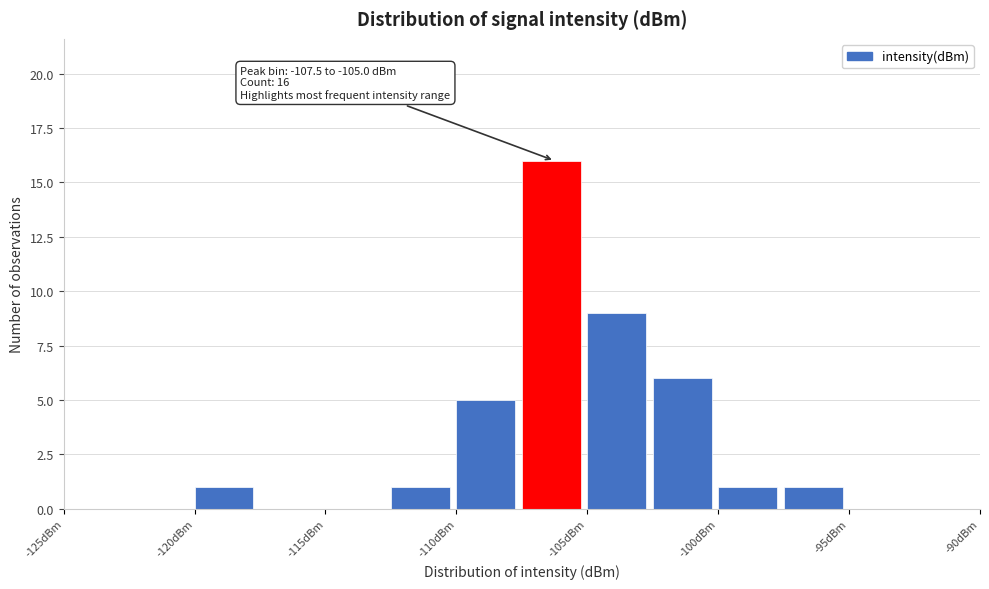

Over which range of the x-axis is the bar tallest?

-107.5 to -105.0